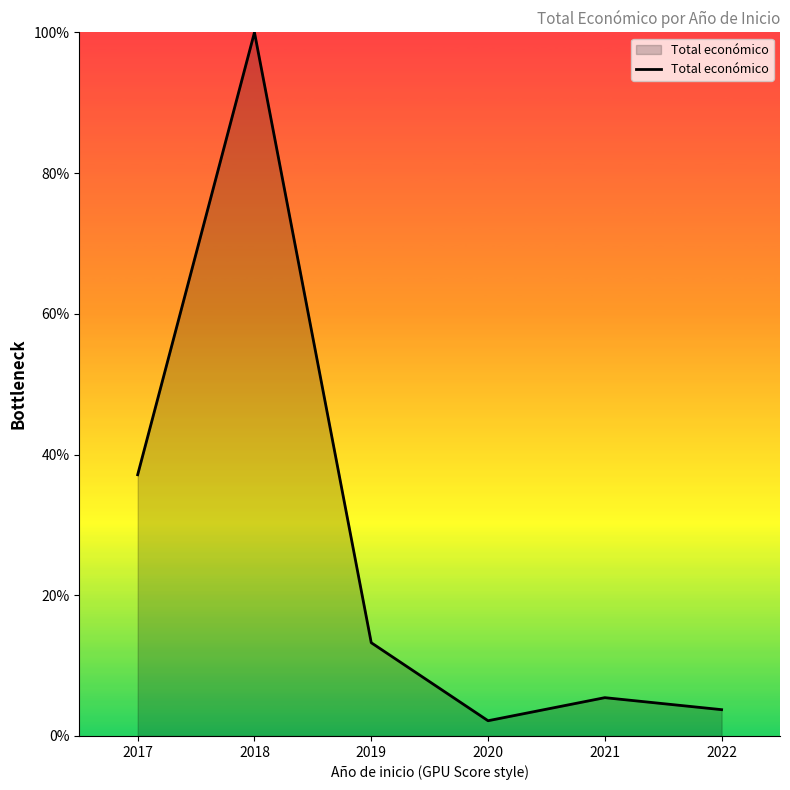

True or false: there are more than 0 points higher than both neighbors.

True